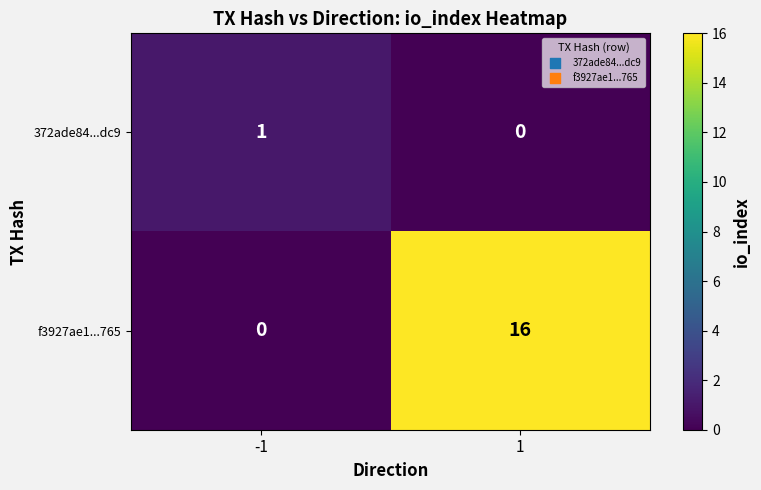

Which series has the widest spread of values?

f3927ae1...765